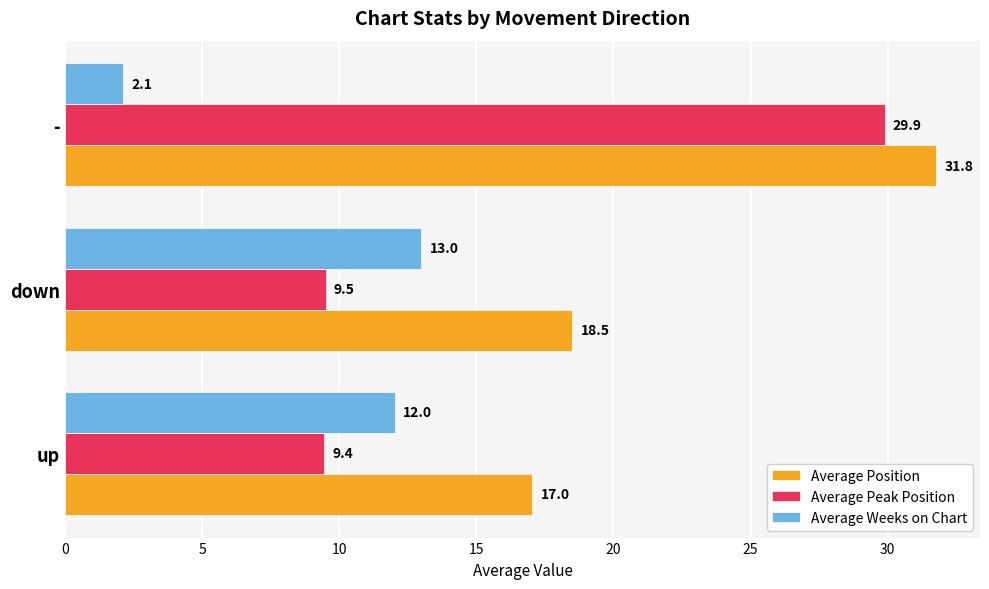

What is the spread (max minus min) of values at up?

7.6